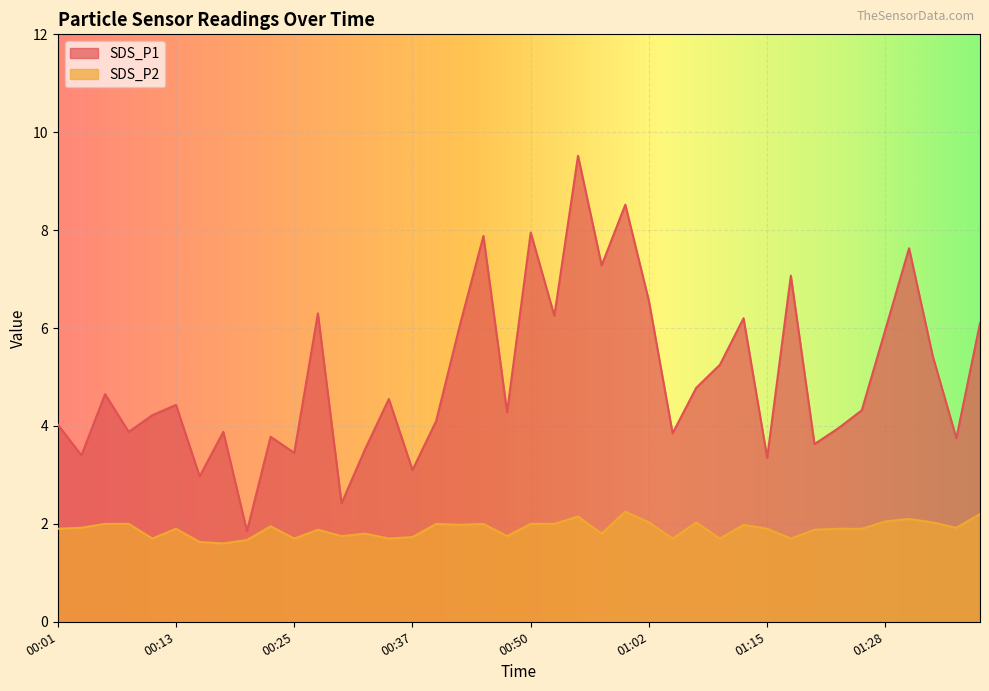

What is the total value across all series at 00:47?

6.0